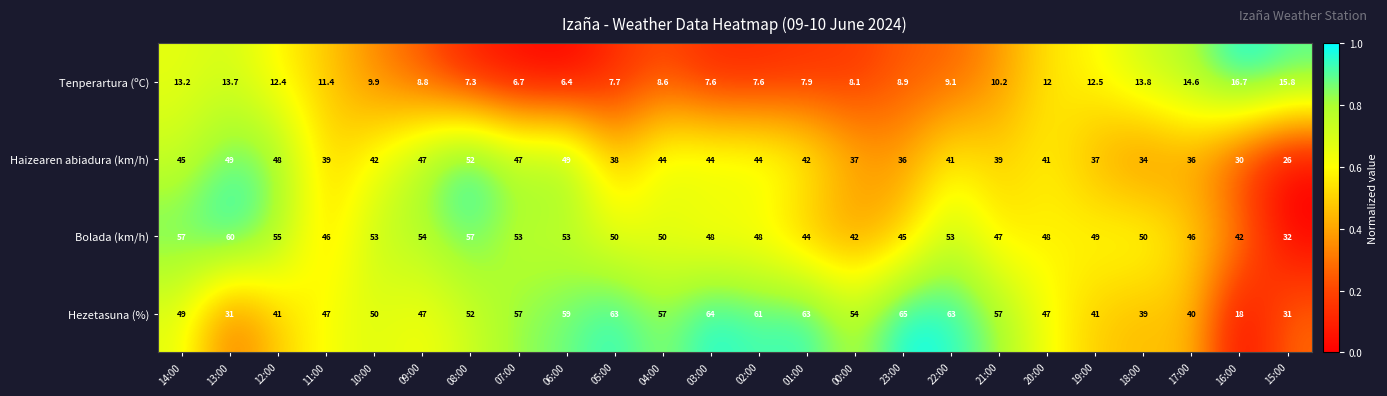

What is the sum of all Tenperartura (ºC) values?

250.9